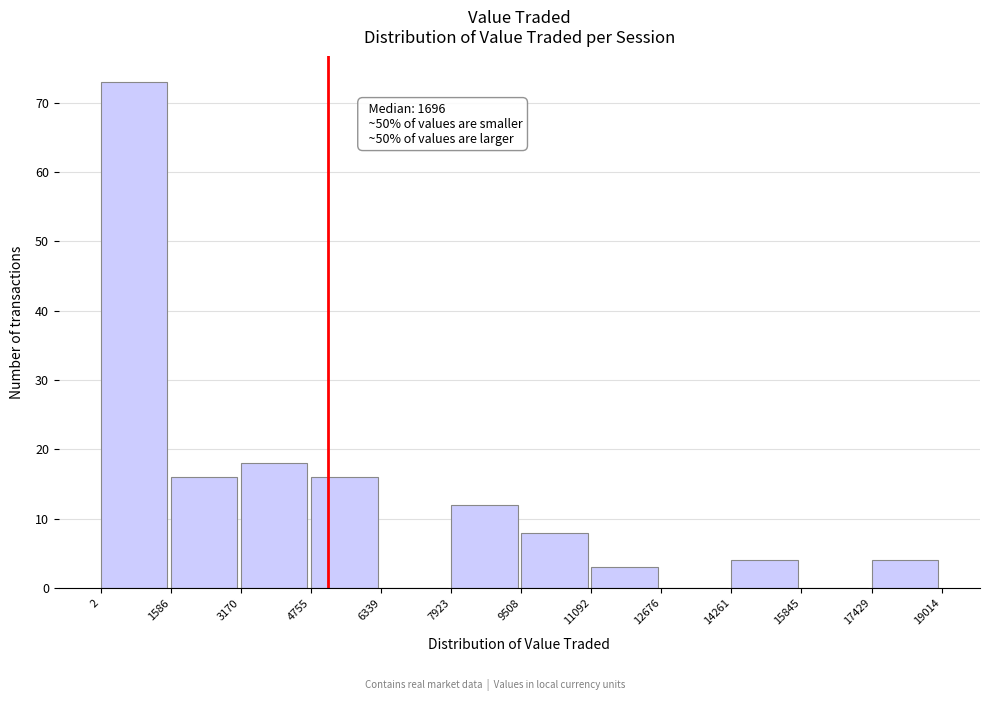

Which range on the x-axis has the tallest bar?

2 to 1586